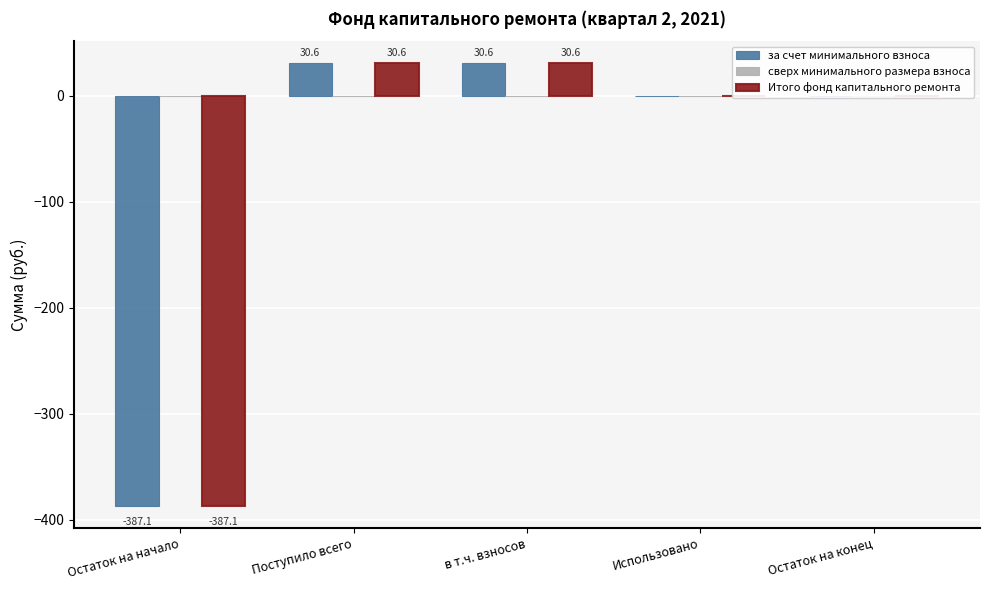

Is the value of Итого фонд капитального ремонта at в т.ч. взносов greater than the value of за счет минимального взноса at Использовано?

Yes